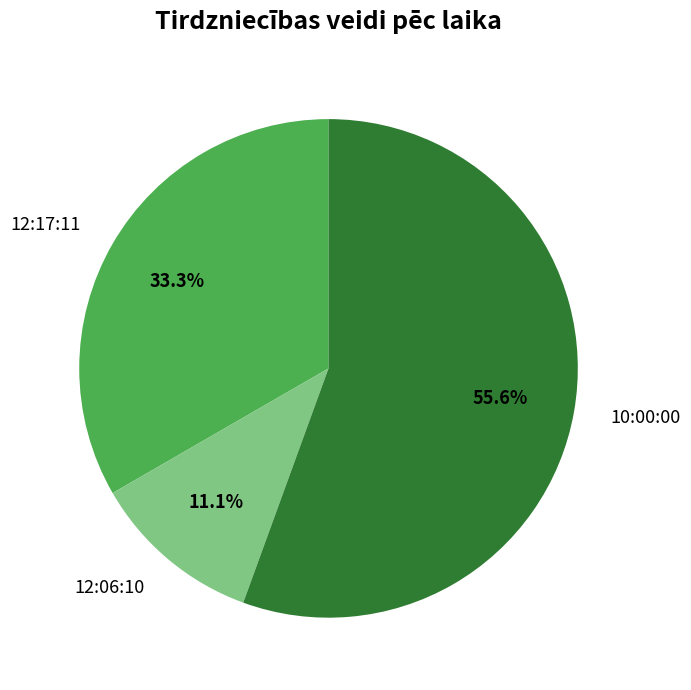

What is the smallest slice in the pie chart?

12:06:10